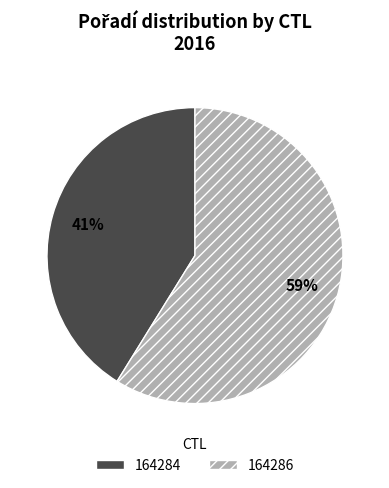

To the nearest percent, what portion does 164284 represent?

41%